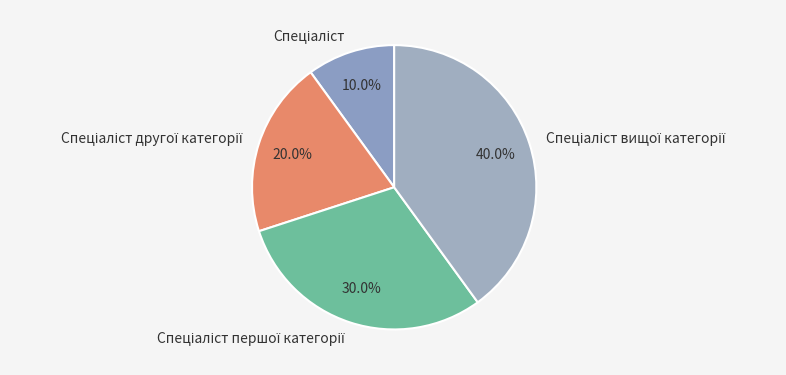

How many segments does this pie chart have?

4